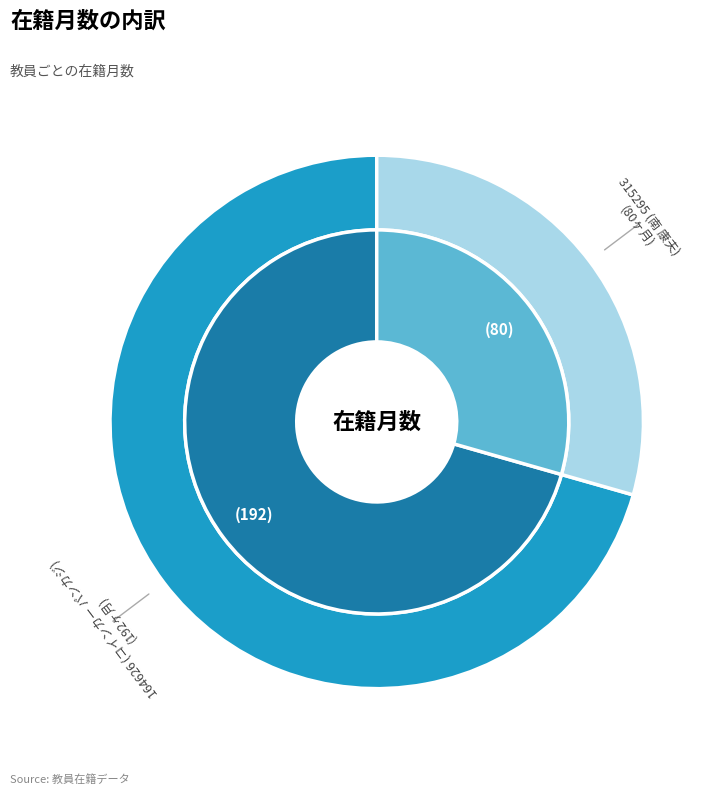

Rank the categories by value from lowest to highest.

315295 (南 康夫), 164626 (コインカー パンカジ)